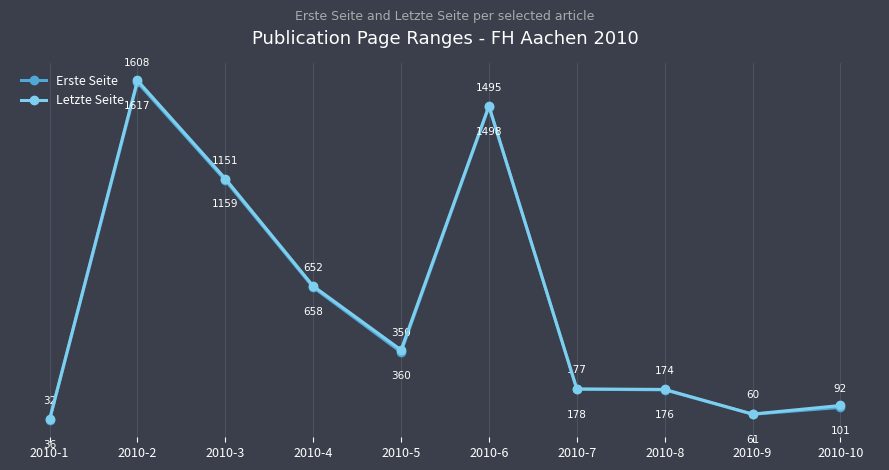

What is the sum of the Letzte Seite values at 2010-9 and 2010-6?

1559